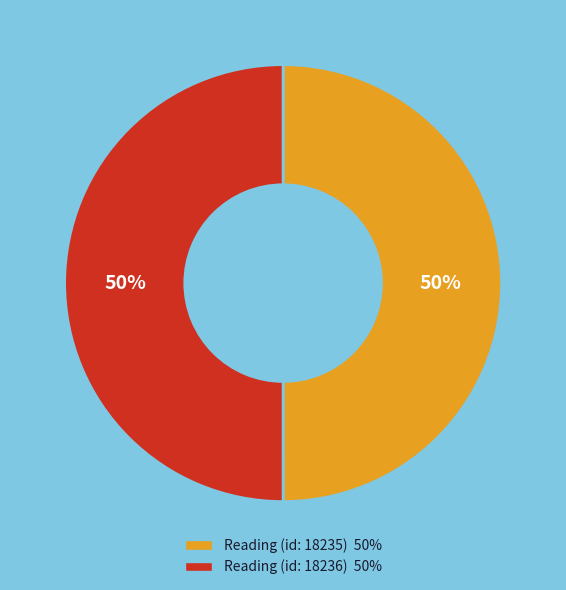

To the nearest percent, what is the average slice percentage?

50%